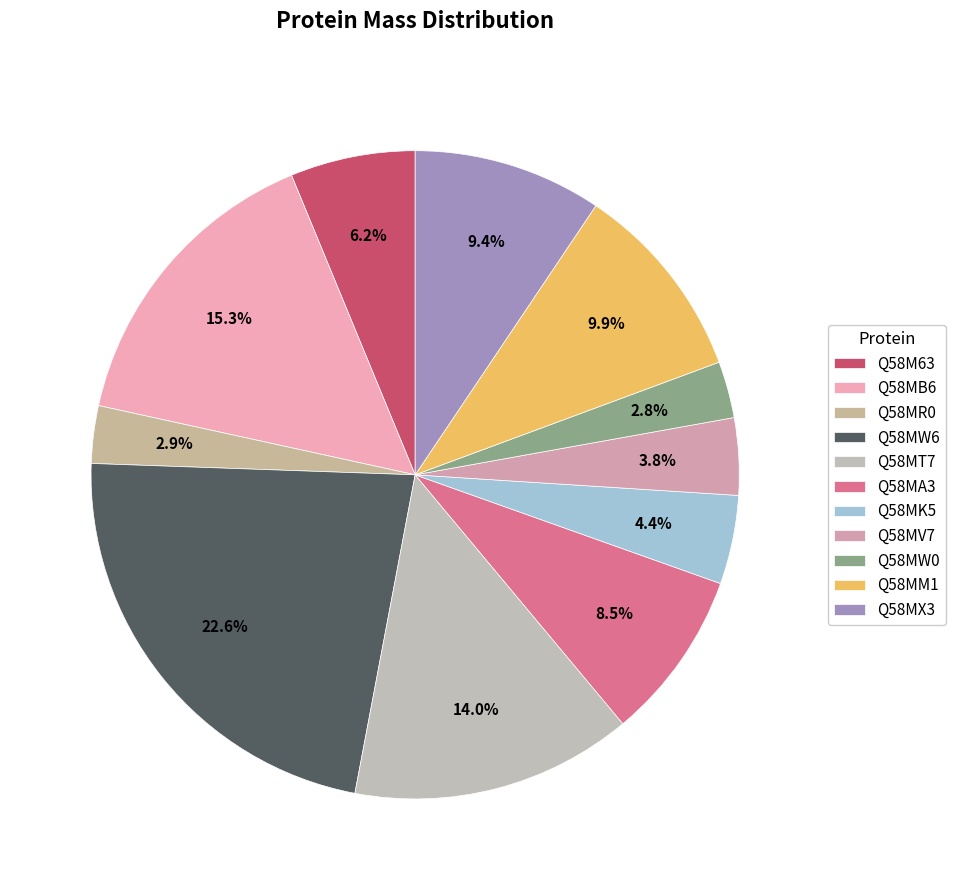

Is the sum of Q58MW6 and Q58MW0 greater than half?

No